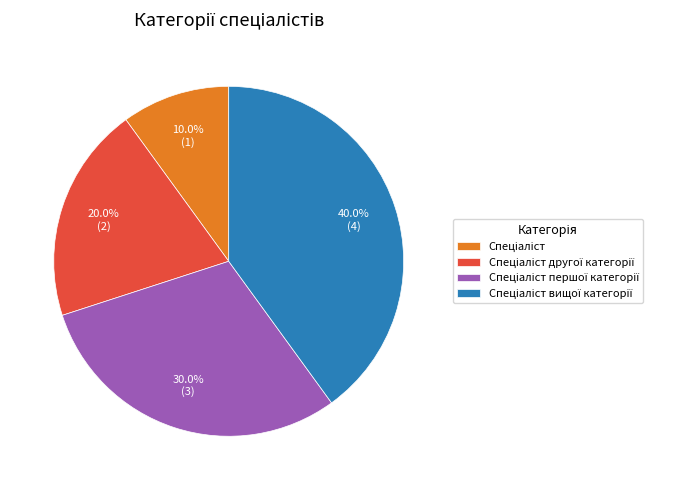

Is there any slice that represents more than half of the pie?

No